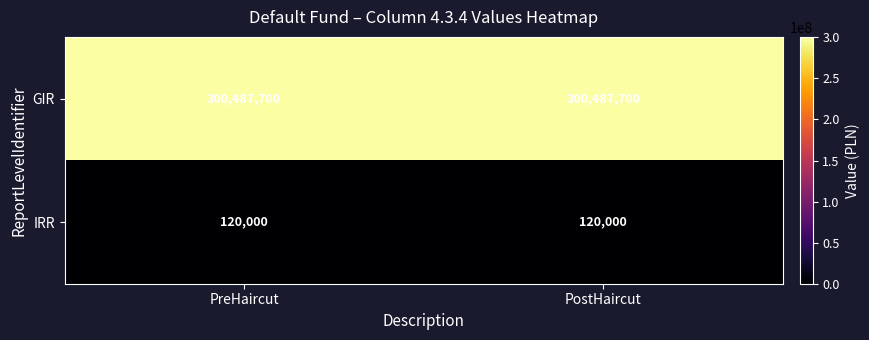

What is the difference between the highest and lowest values at PostHaircut?

300367700